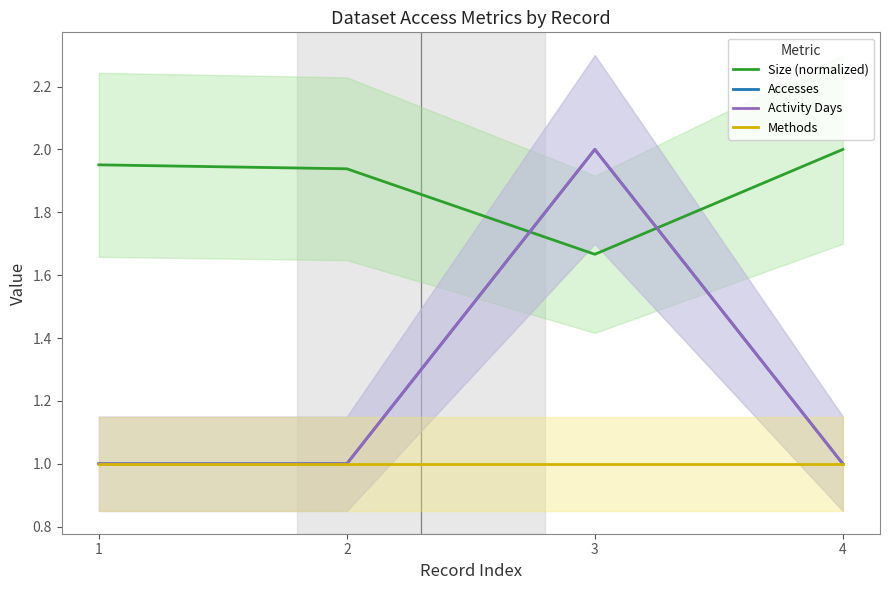

List the labels in order of Size (normalized) value, smallest first.

3, 2, 1, 4